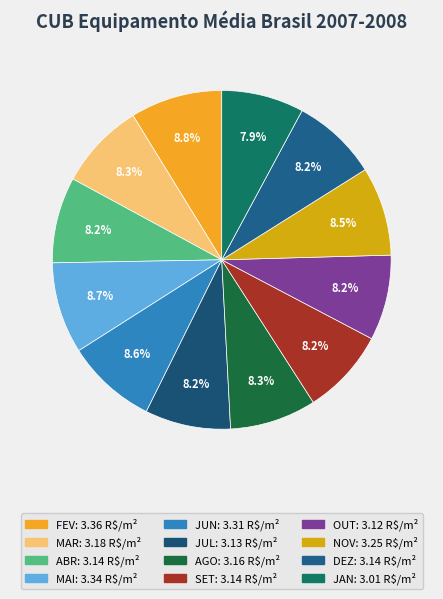

Does any single category account for the majority?

No